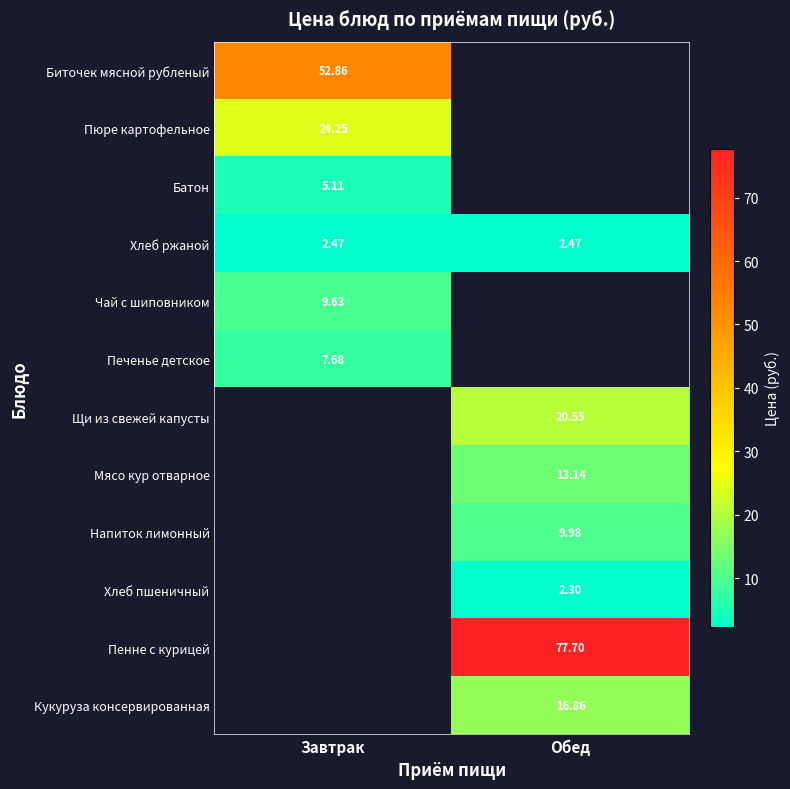

Between Завтрак and Обед, which is larger?

Обед